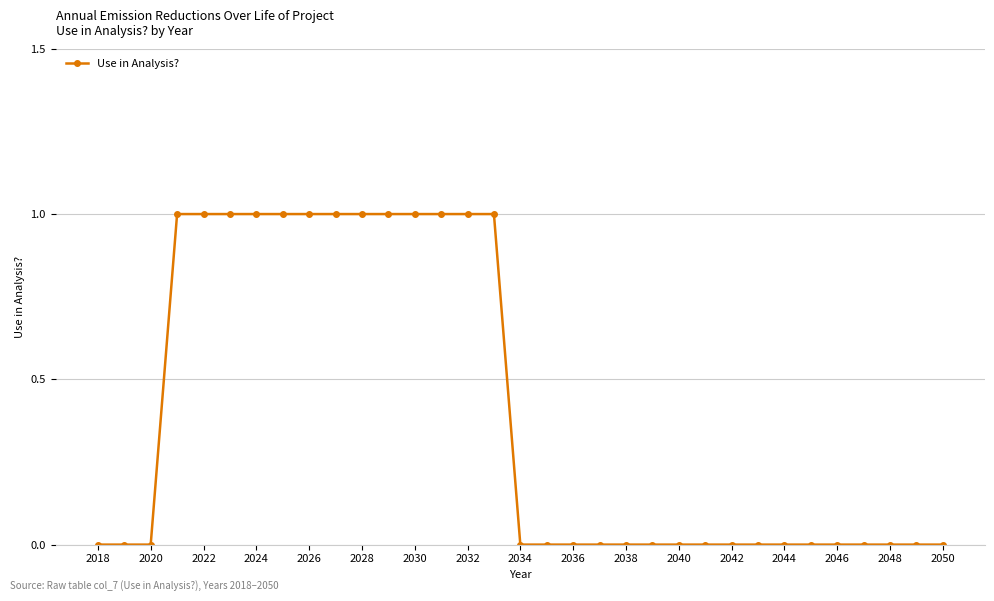

Reading left to right, extract all data points from this chart.

0	0	0	1	1	1	1	1	1	1	1	1	1	1	1	1	0	0	0	0	0	0	0	0	0	0	0	0	0	0	0	0	0